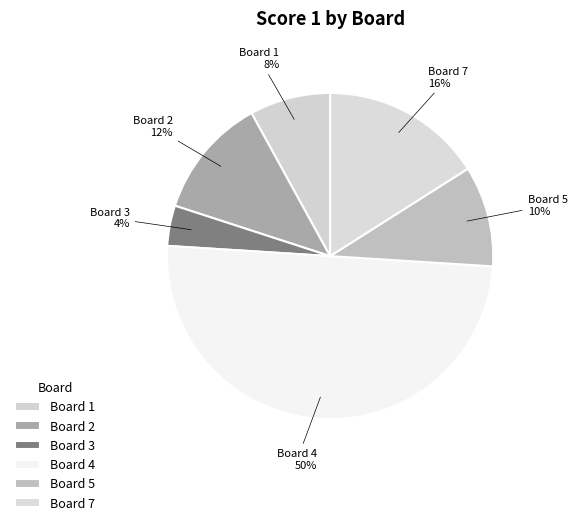

Which category has the biggest portion of the pie?

Board 4